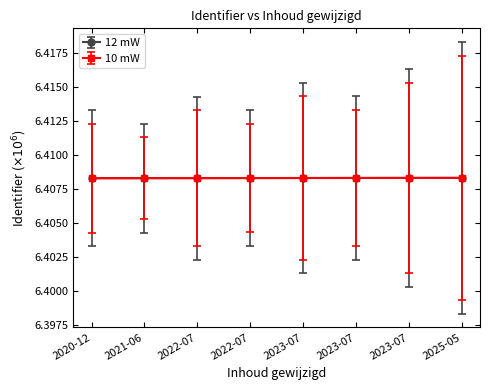

Where is 10 mW nearest to the value 6?

2020-12